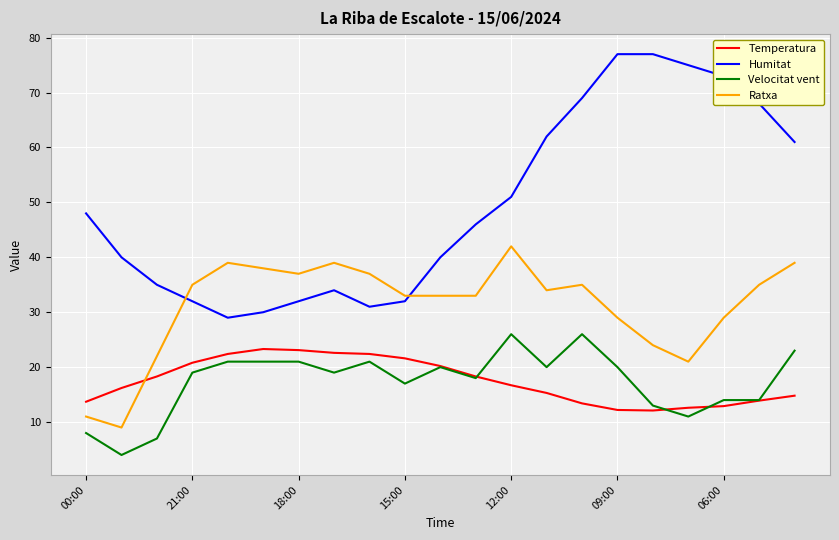

Count the number of categories in the chart.

21